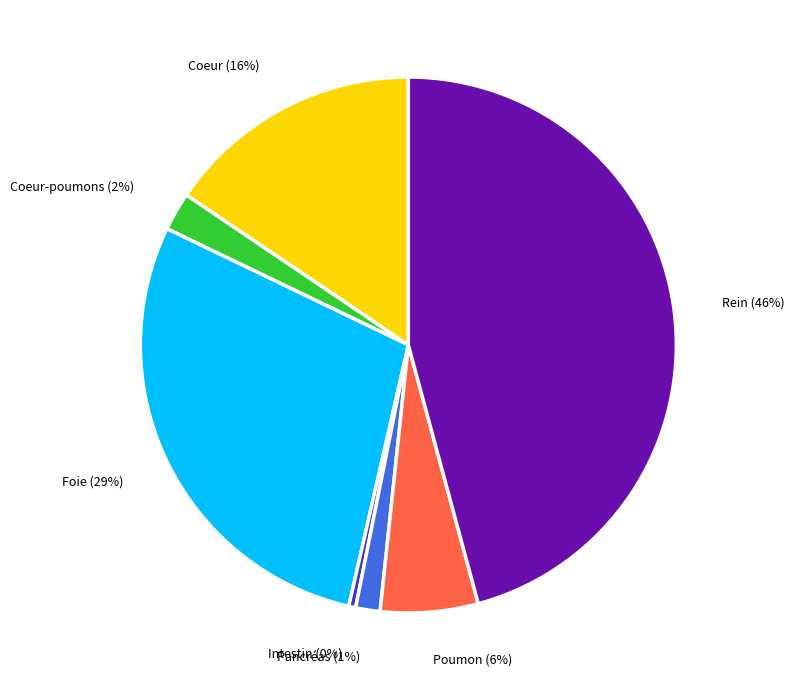

Is there any slice that represents more than half of the pie?

No